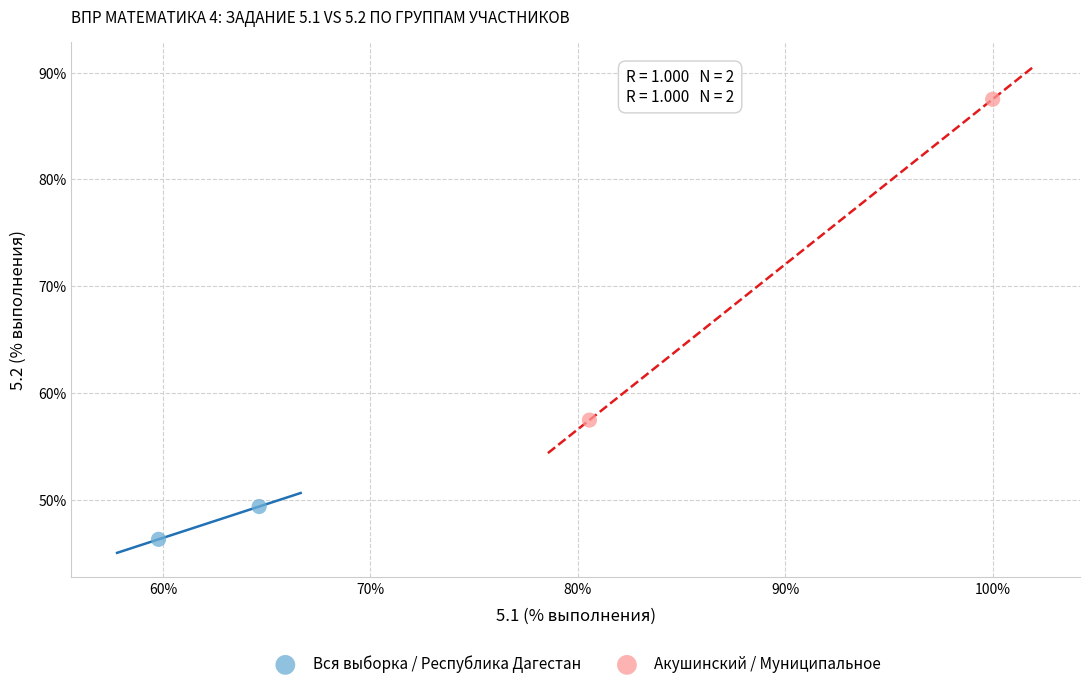

Which series contains the lowest Y value?

Вся выборка / Республика Дагестан